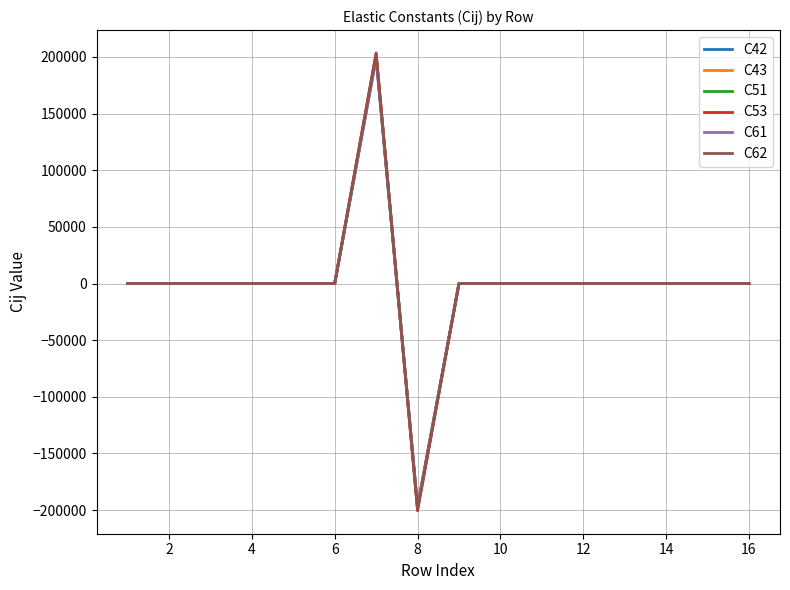

What is the lowest value of the C42 series?

-197096.1